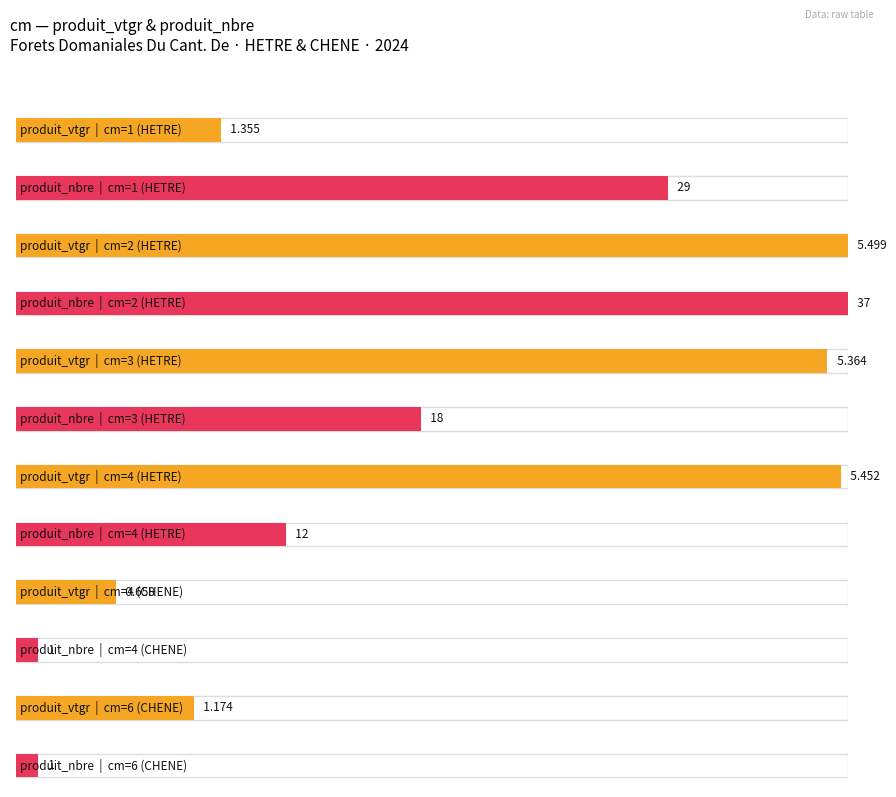

Does the chart contain any negative values?

No